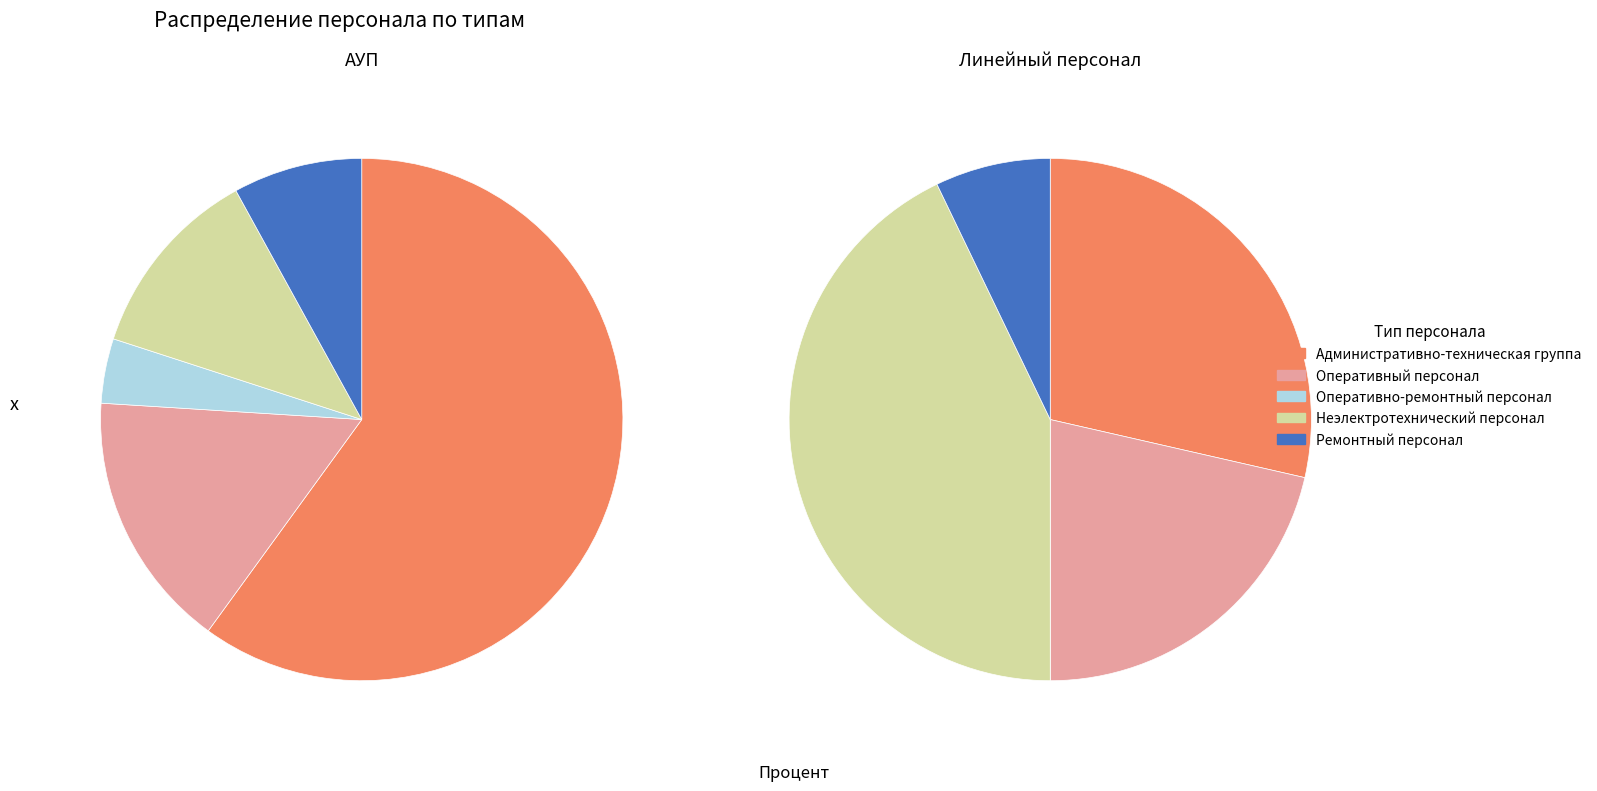

Which has a higher value, Неэлектротехнический персонал or Оперативно-ремонтный персонал?

Неэлектротехнический персонал